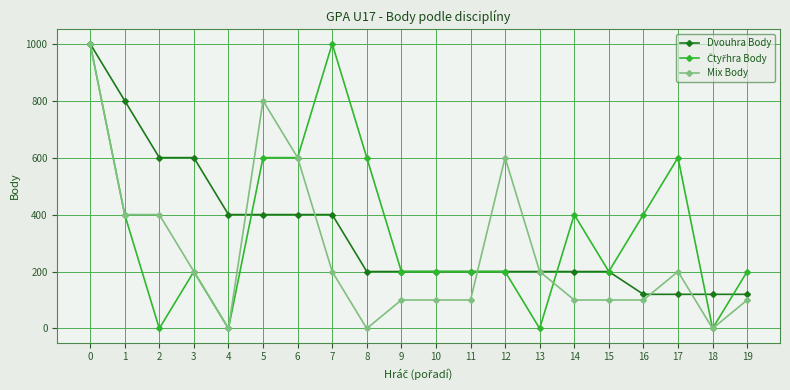

How many data points does each series have?

20